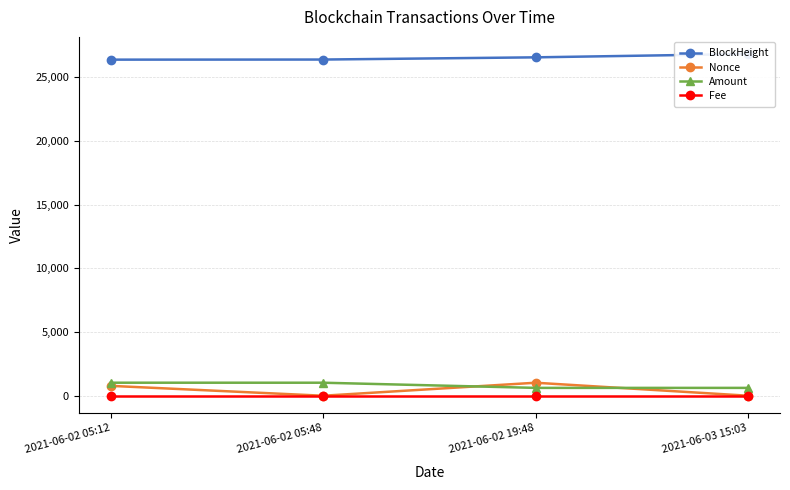

What is the total value across all series at 2021-06-02 05:12?

28187.4